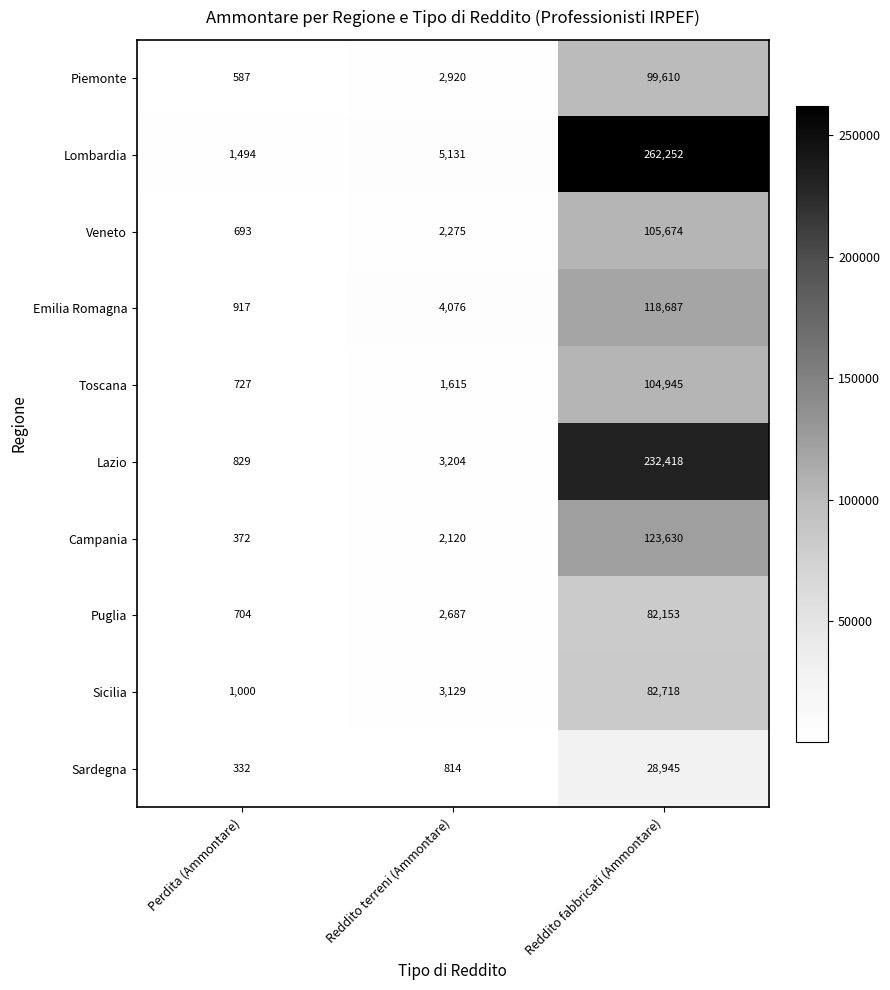

Which category has the lowest value across all series?

Perdita (Ammontare)